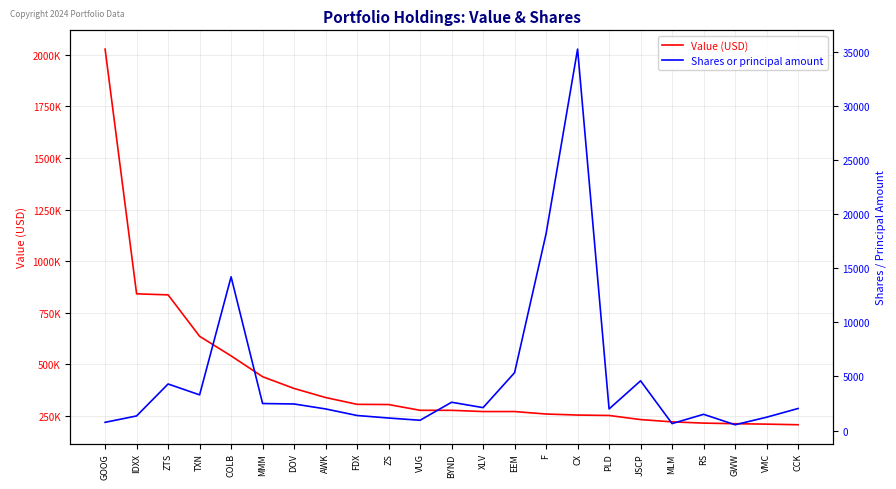

What is the minimum value for Value (USD)?

206000